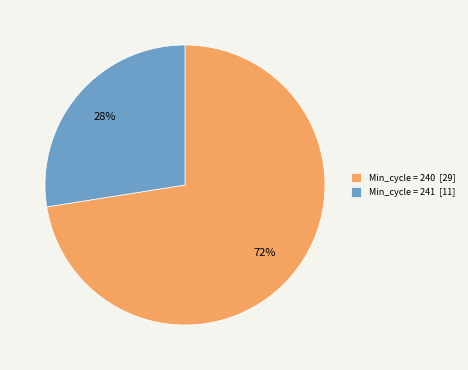

Is there a majority slice in this chart?

Yes